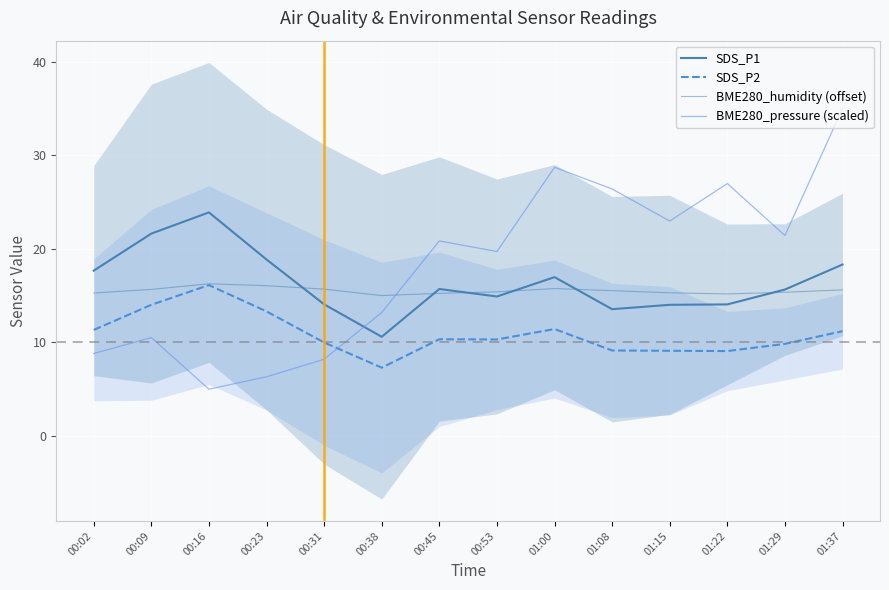

What is the difference between the maximum and minimum values in the SDS_P2 series?

8.8